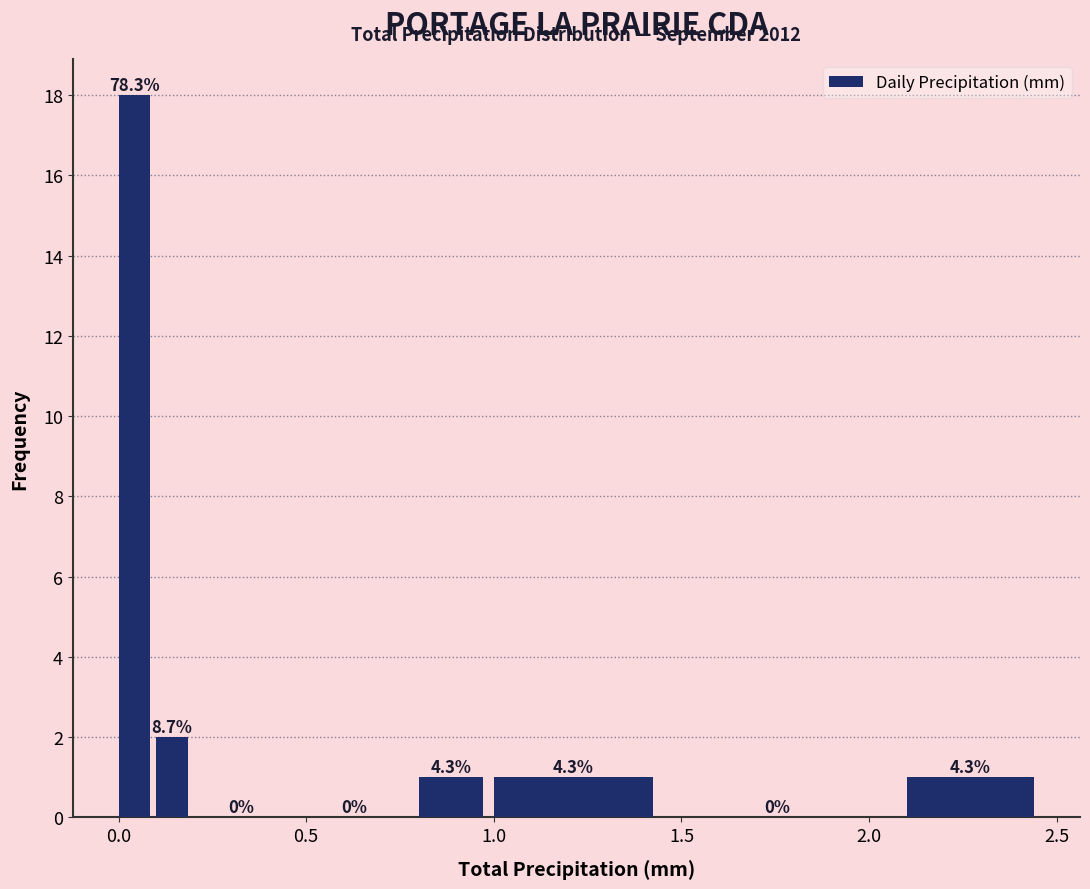

Read against the x-axis, roughly where is the centre of the tallest bar?

0.05